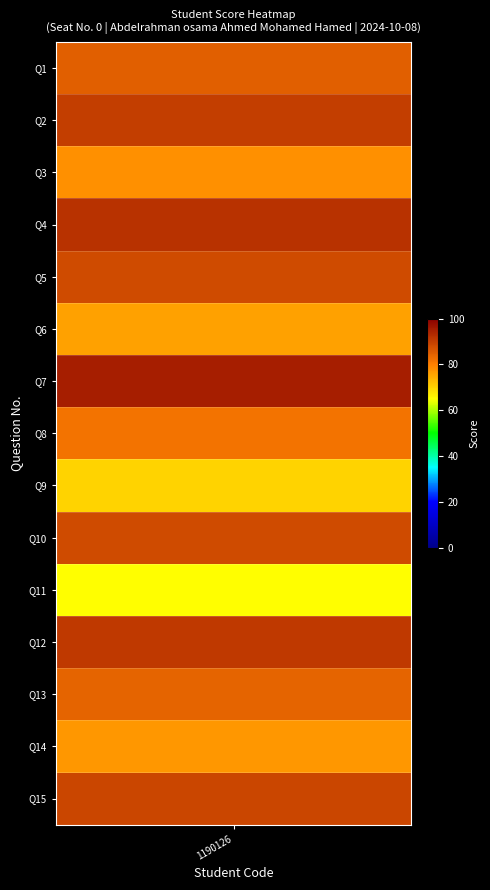

True or false: Q11 has a value of 27 at 2.

False